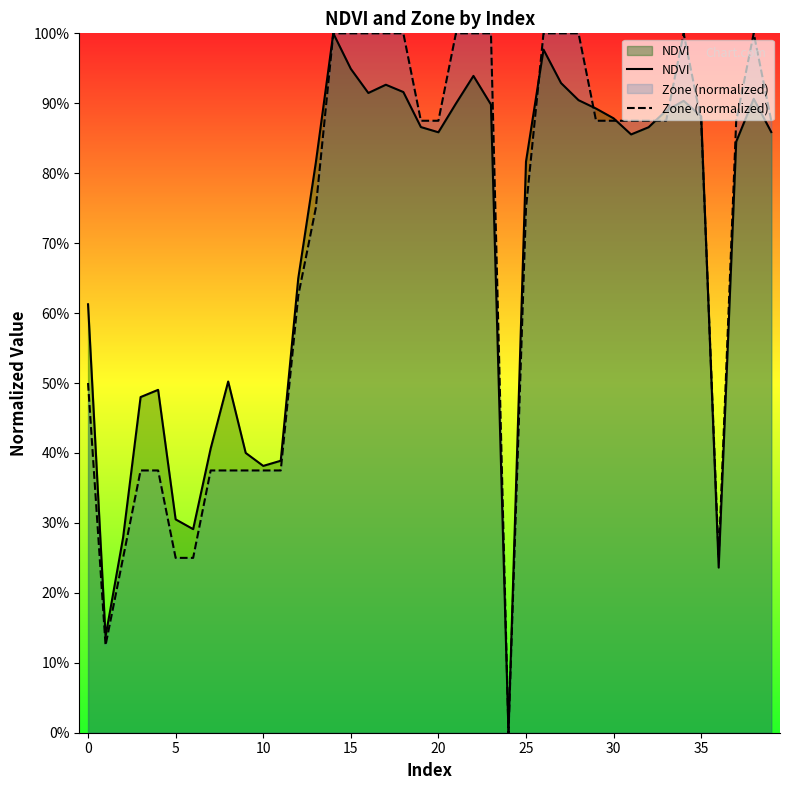

How many values in NDVI are above zero?

39